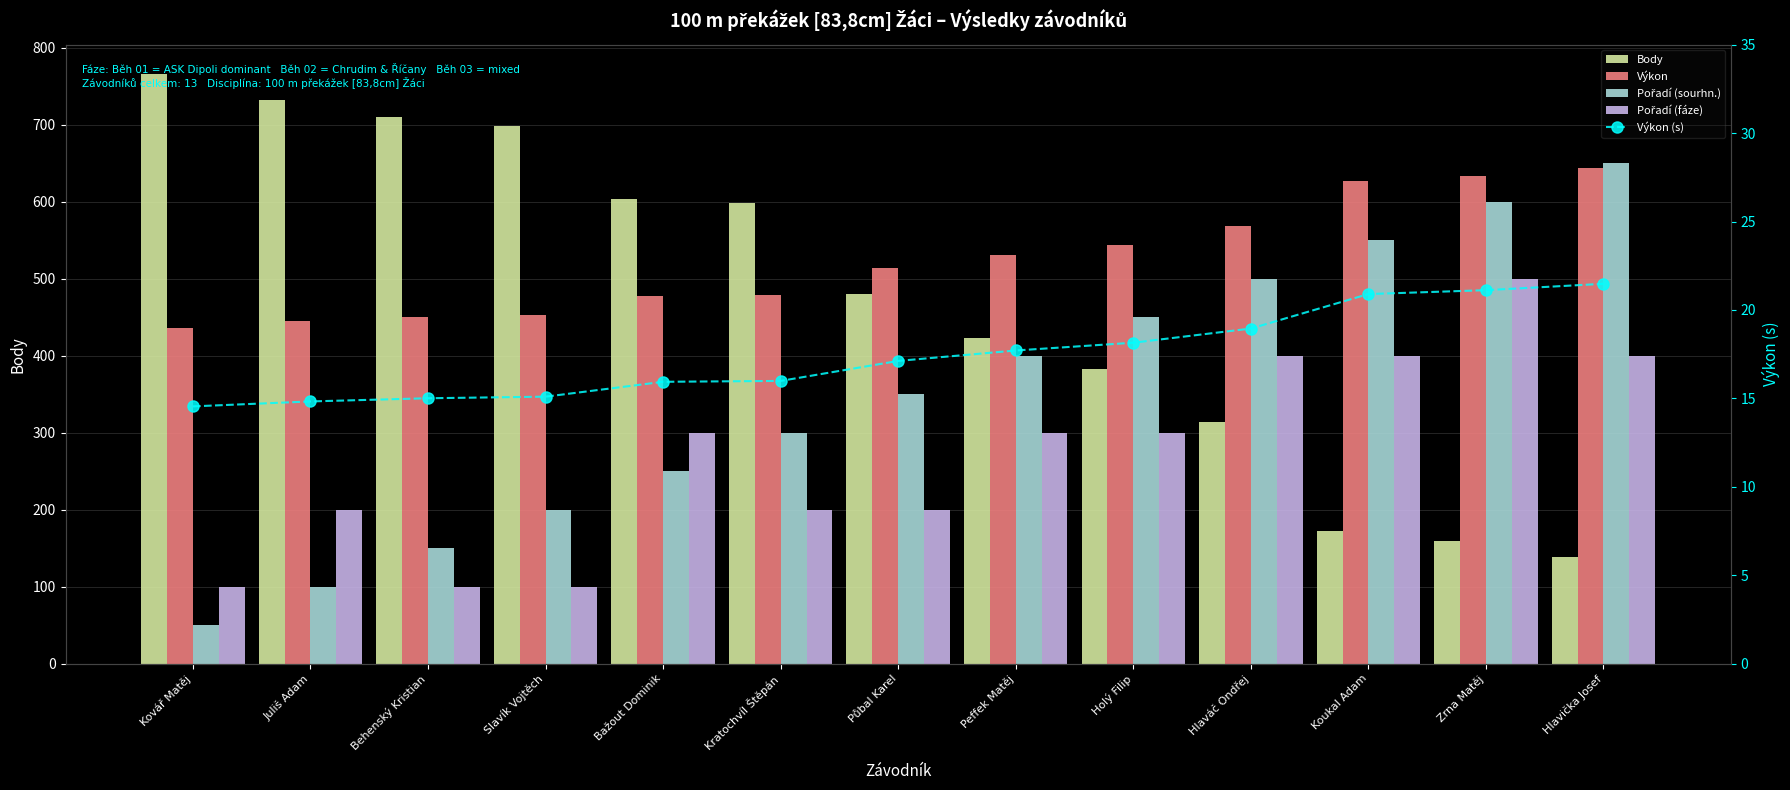

How many groups of bars are there?

13